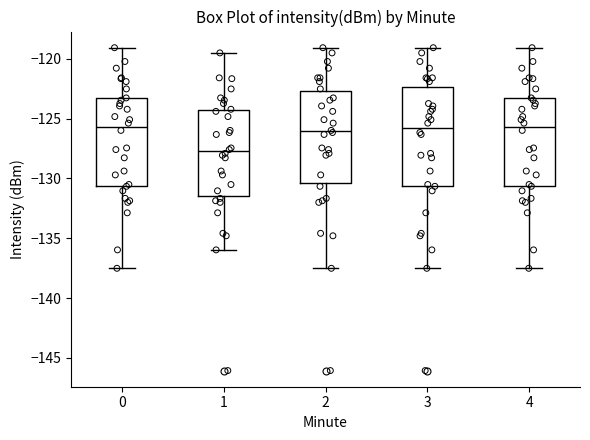

Where does the lower whisker of the box at x = 1 end on the y-axis? The values are not printed on the chart, so give them approximately, as read against the axis.

-136.0